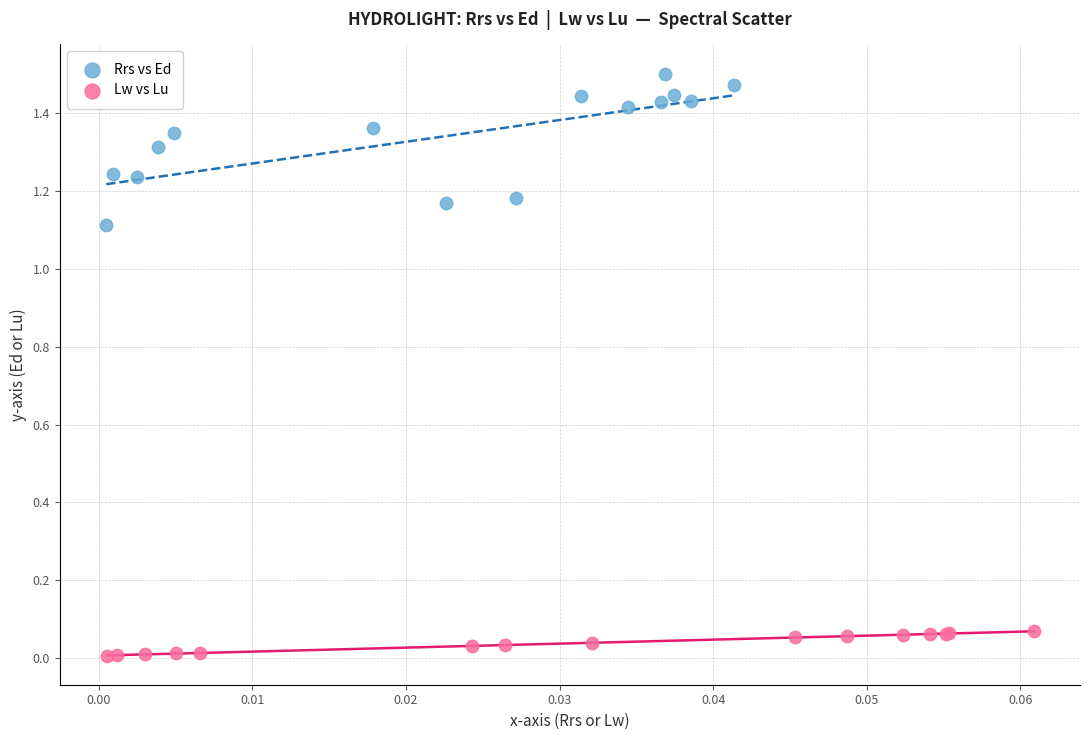

Which series has the widest spread of Y values?

Rrs vs Ed